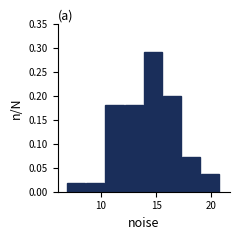

Read against the x-axis, roughly where is the centre of the tallest bar?

14.5